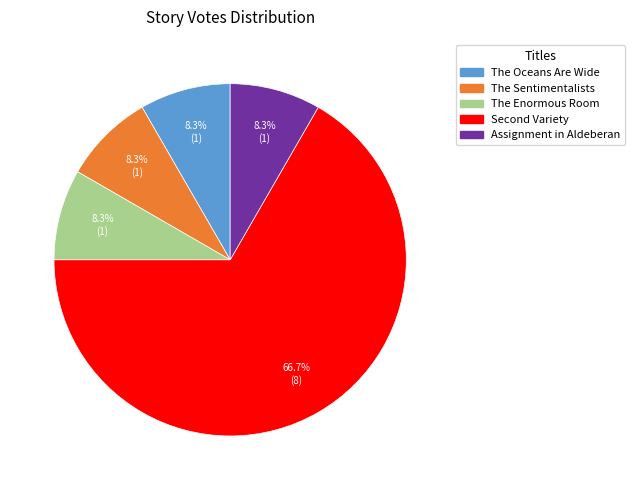

Which category has the biggest portion of the pie?

Second Variety